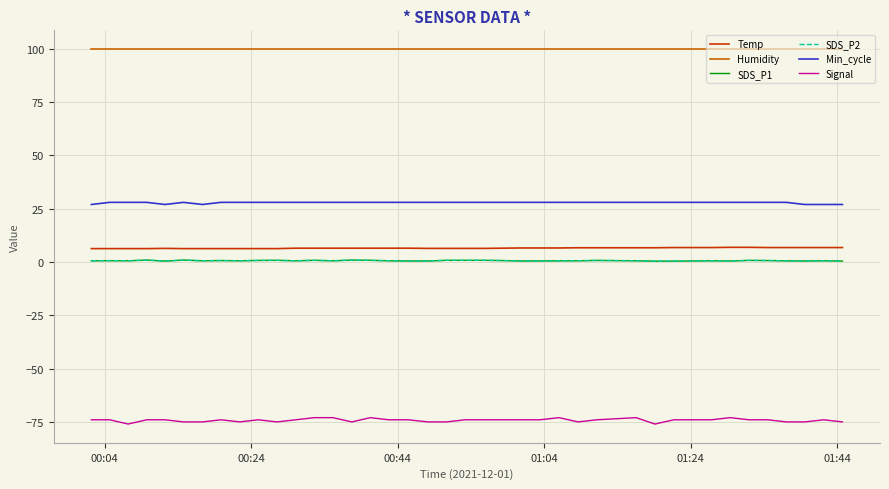

Does the chart have visible grid lines?

Yes